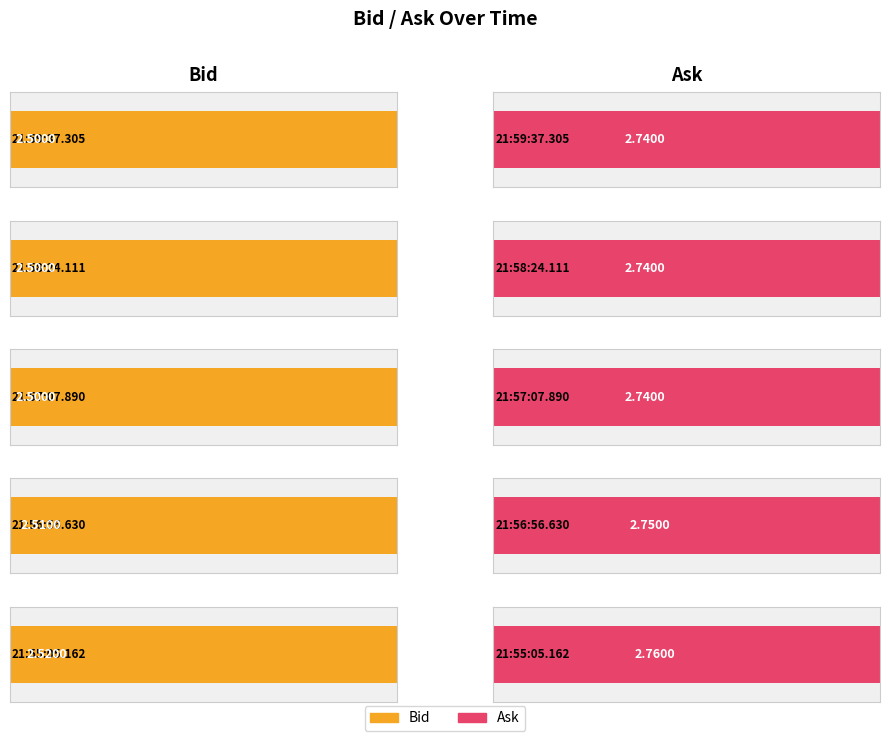

Are the bars grouped side by side (vs. stacked)?

Yes